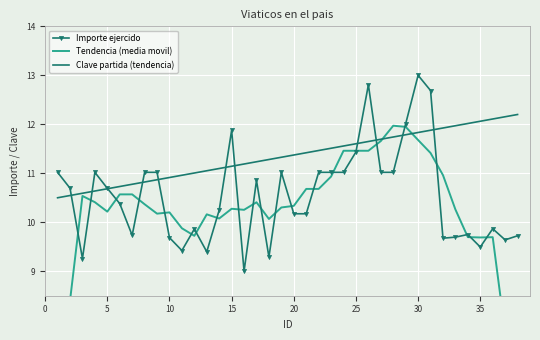

True or false: Importe ejercido has a value of 15.3 at 5.

False